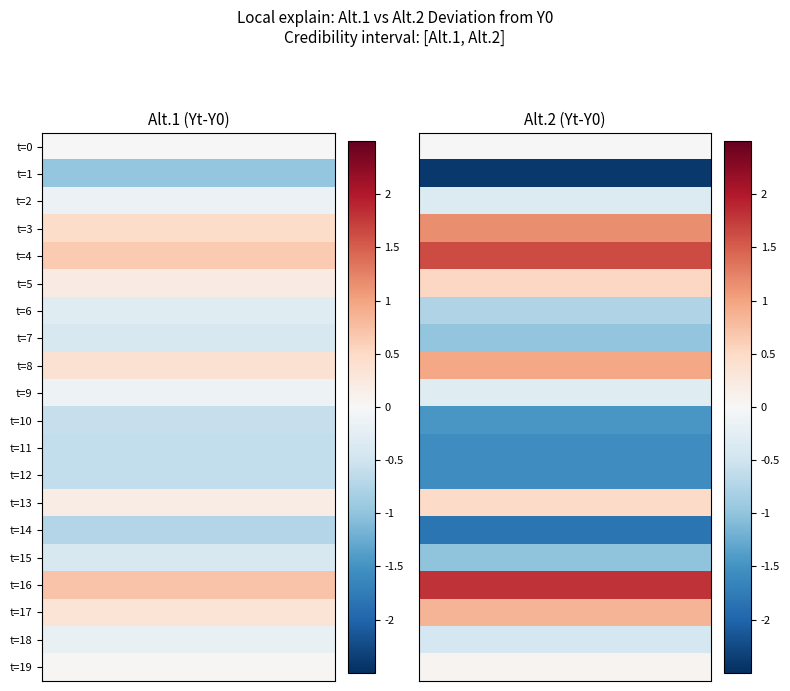

Which series has the largest total across all categories?

t=16